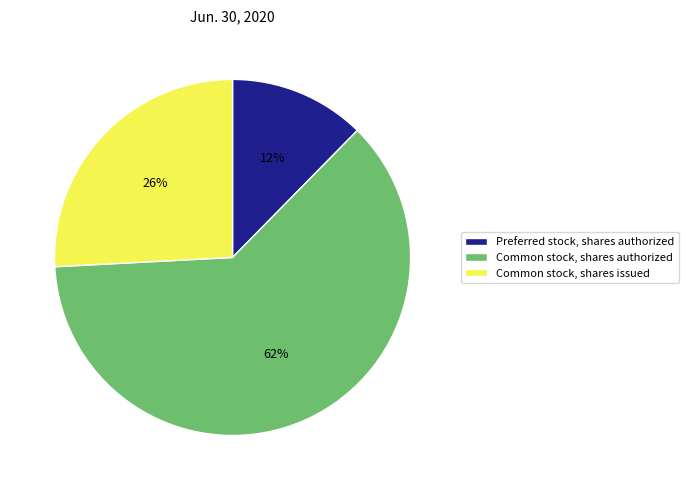

Does any single category account for the majority?

Yes